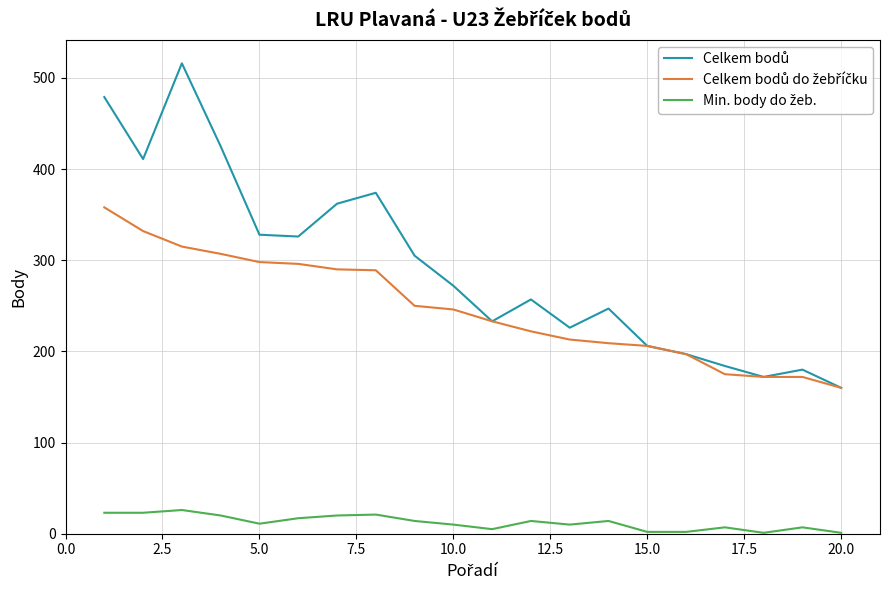

How many lines are shown in the chart?

3